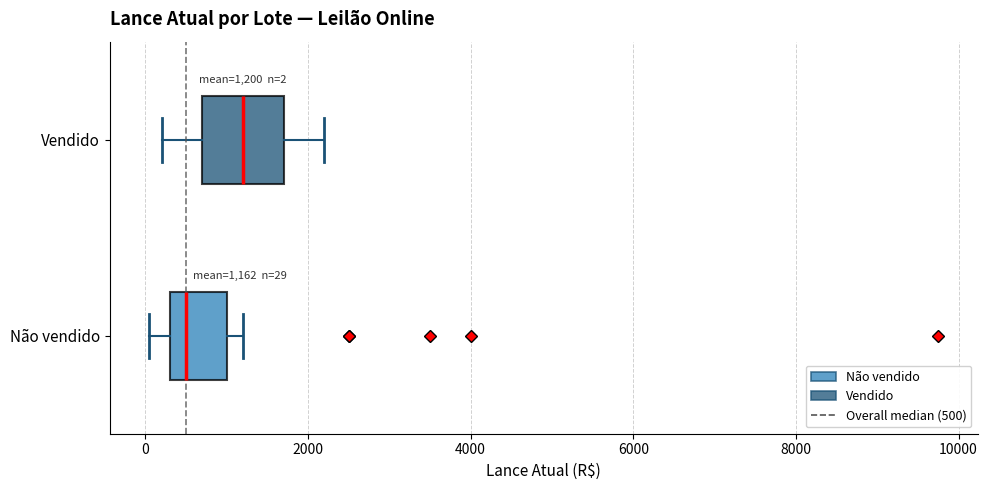

Which box is the widest, from its left edge to its right edge?

Vendido